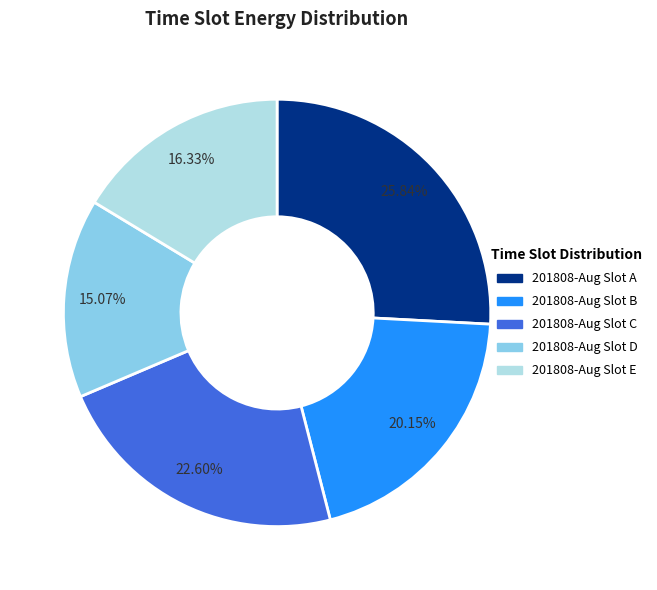

Count the number of slices in the pie.

5